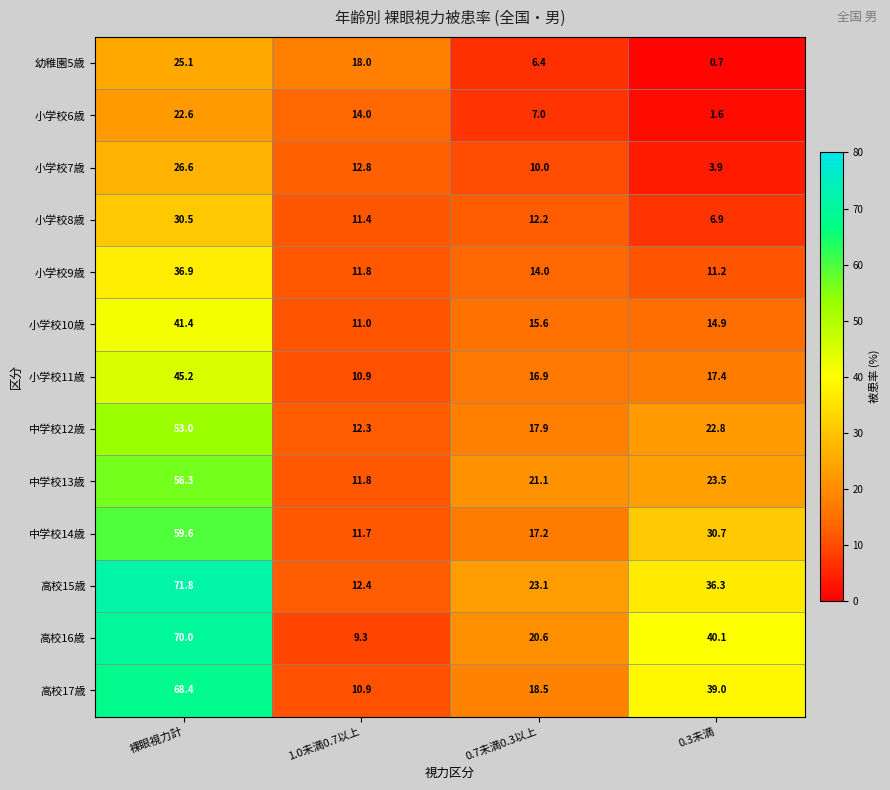

At which label is 小学校6歳 closest to 12?

1.0未満0.7以上